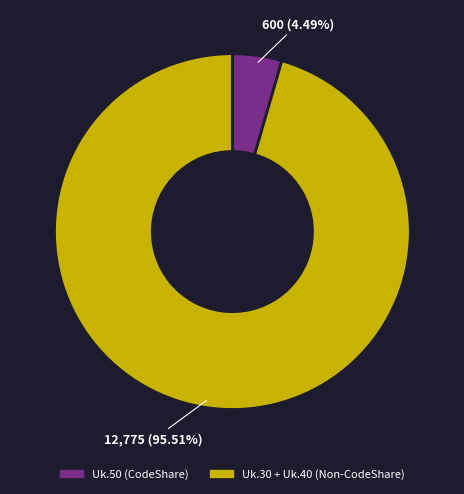

What is the smallest slice in the pie chart?

Uk.50 (CodeShare)